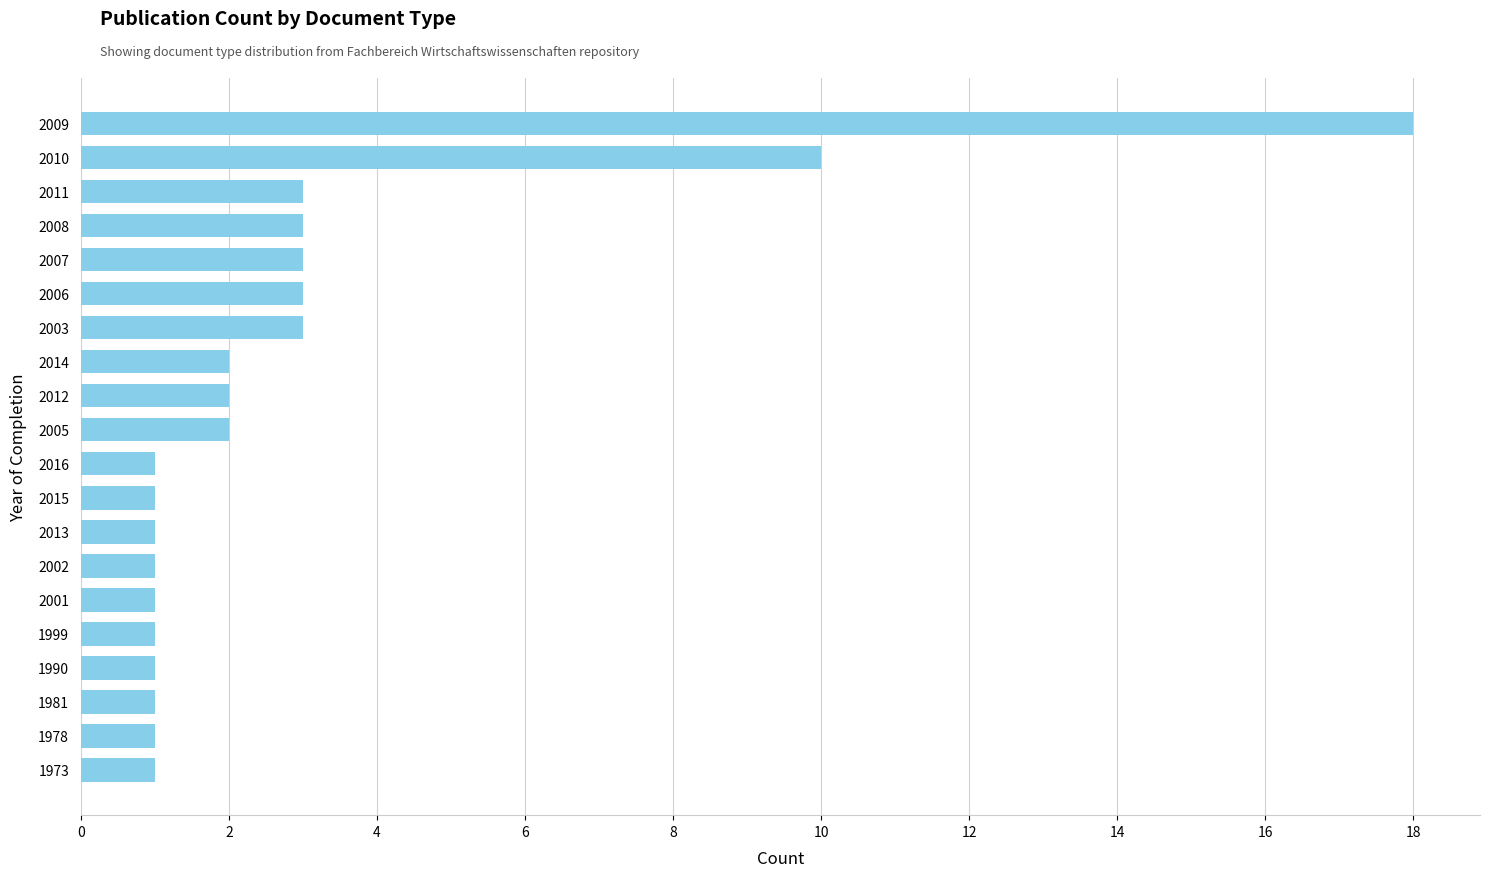

The chart shows a value of 1 at 2013. True or false?

True